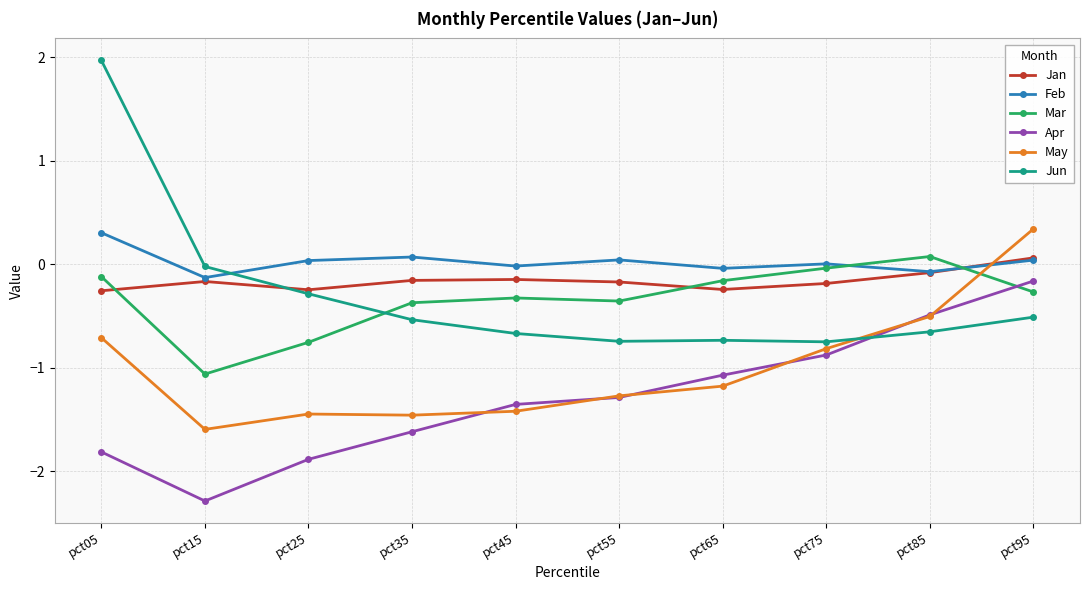

What is the maximum value shown in the chart?

2.0